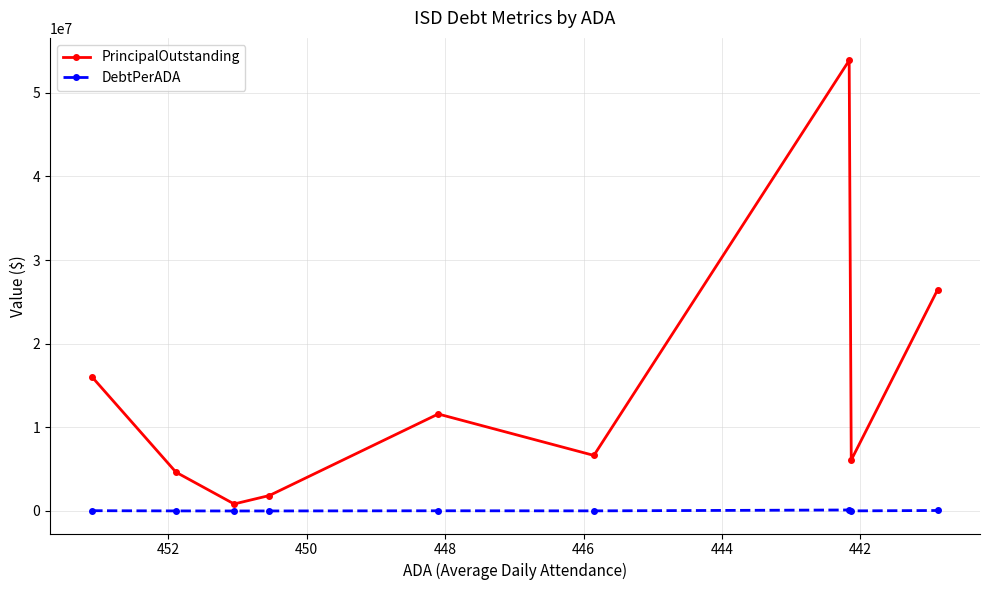

True or false: DebtPerADA has a value of 10256.9 at 442.

True